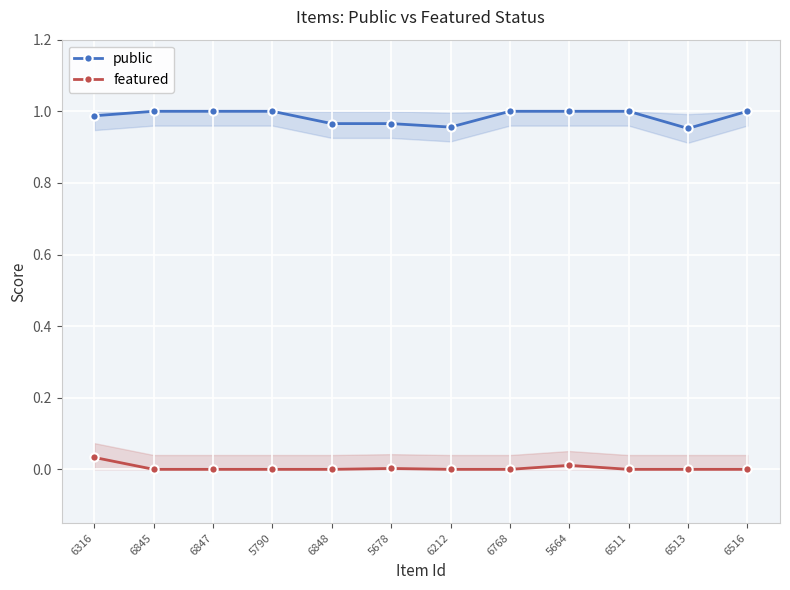

Is this an area chart (filled region under the line)?

No